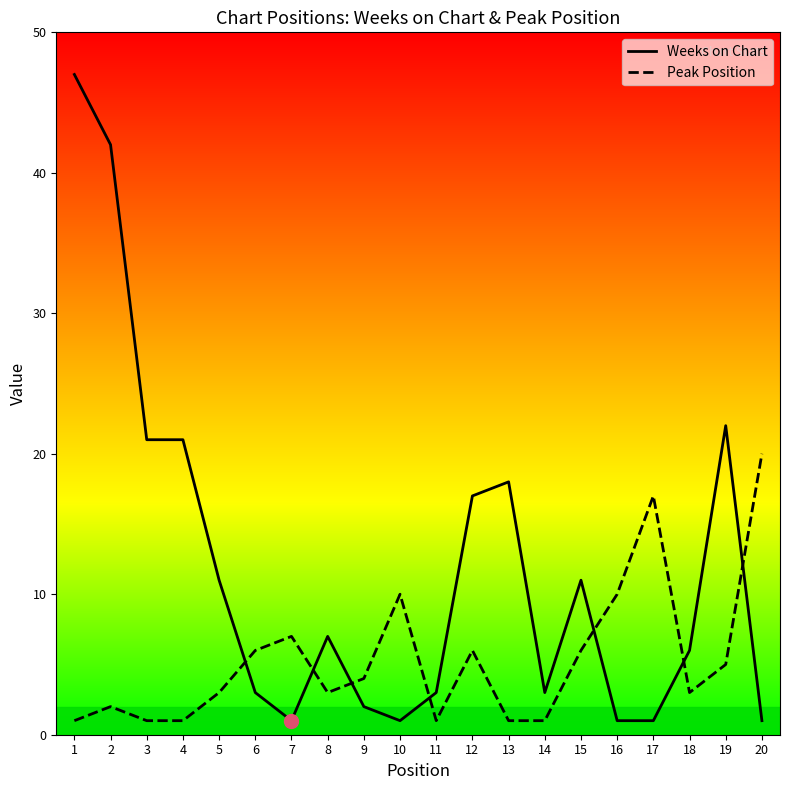

What is the difference between the maximum and minimum values in the Weeks on Chart series?

46